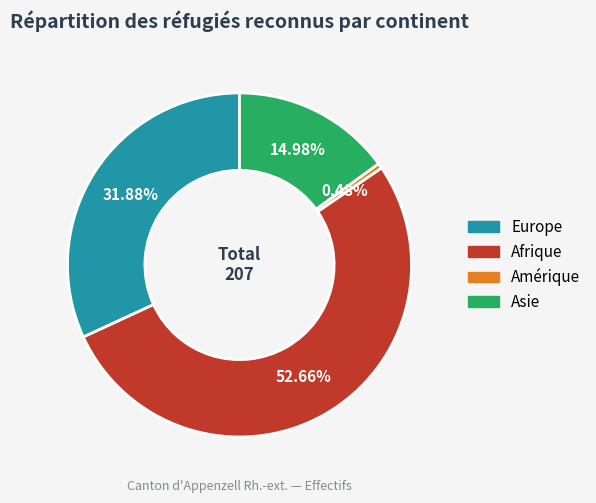

What is the majority slice?

Afrique